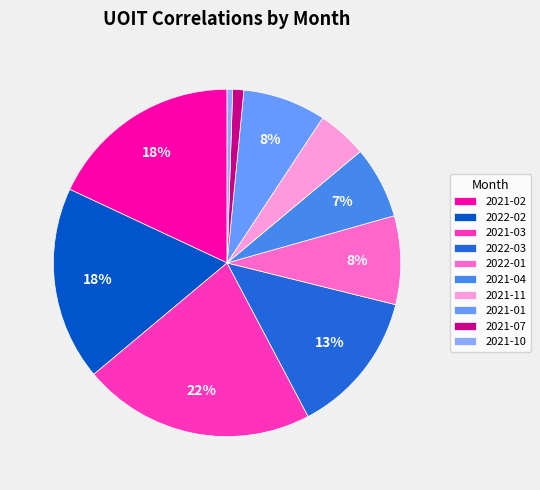

How many slices are in this pie chart?

10